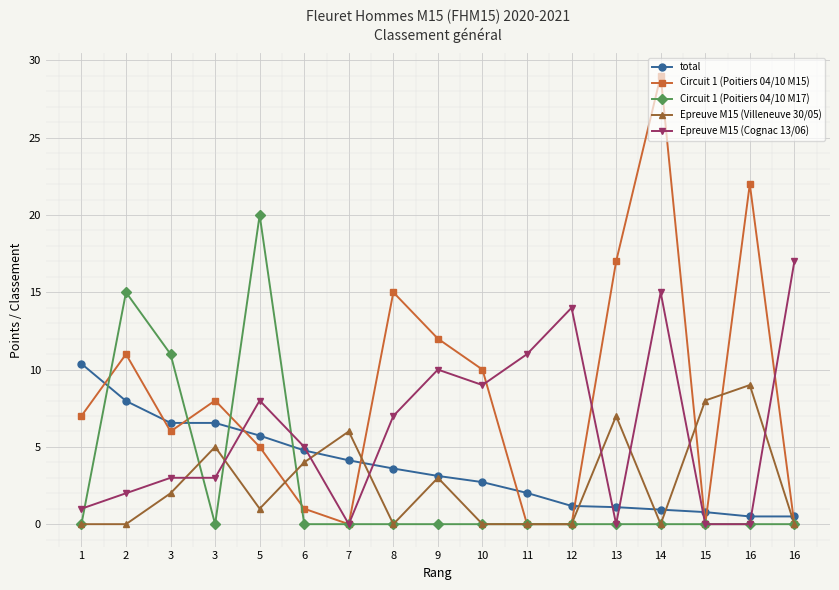

Does the chart have visible grid lines?

Yes